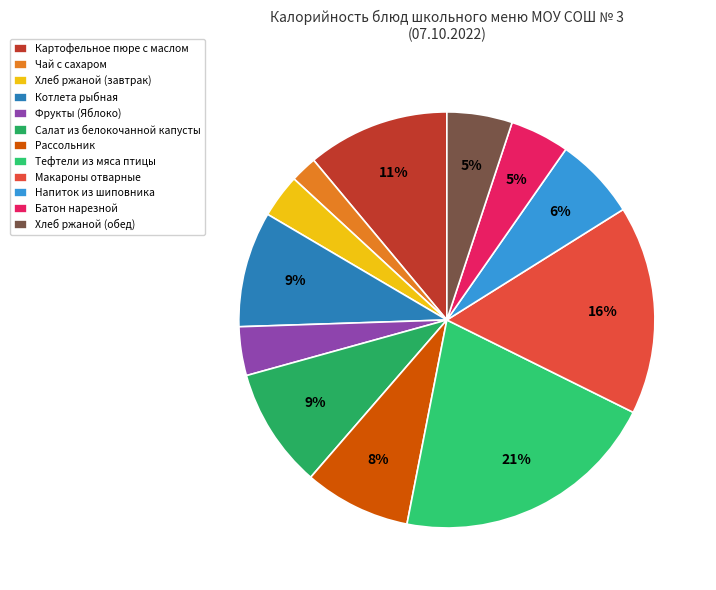

Which category has the smallest portion of the pie?

Чай с сахаром